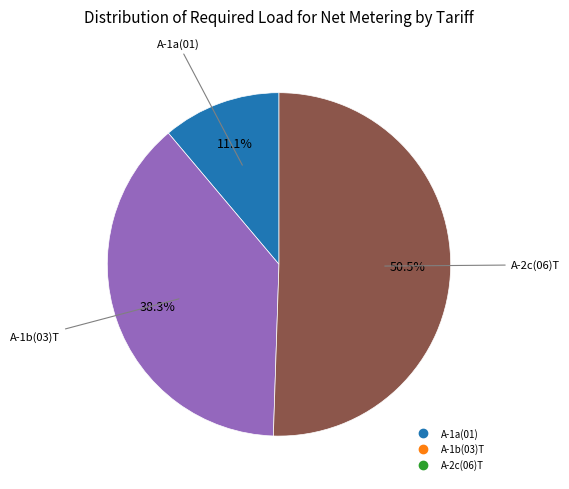

Is there any slice that represents more than half of the pie?

Yes